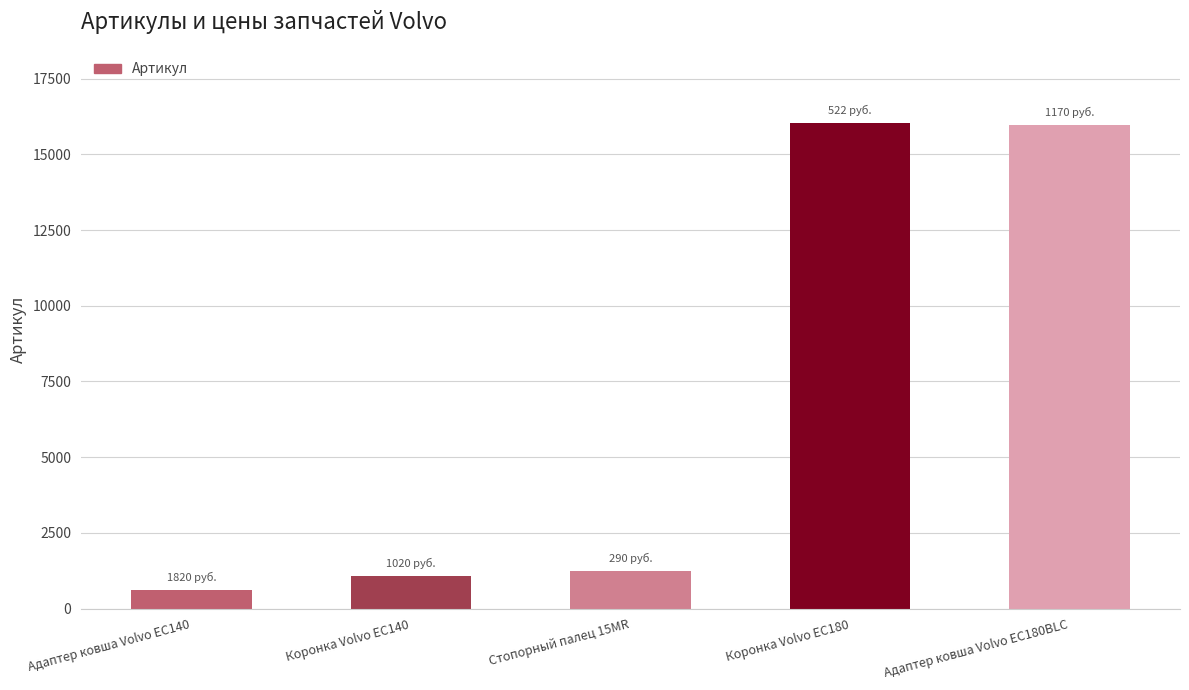

What is the greatest value displayed?

16046